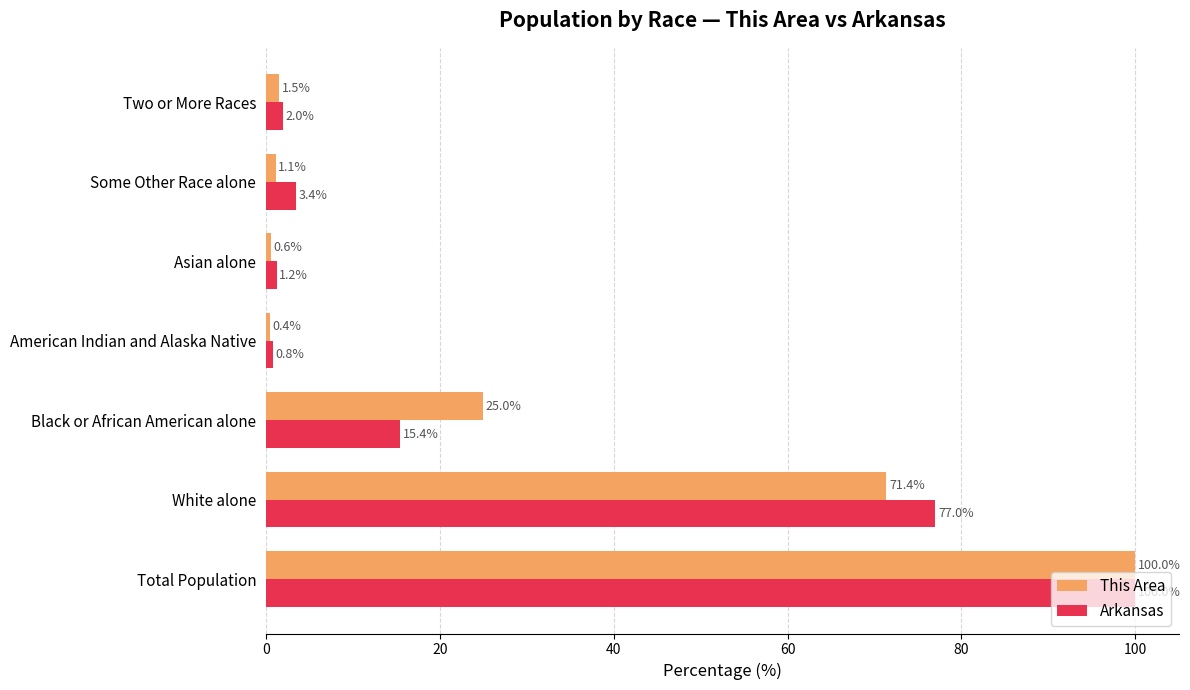

Which series has the widest spread of values?

This Area